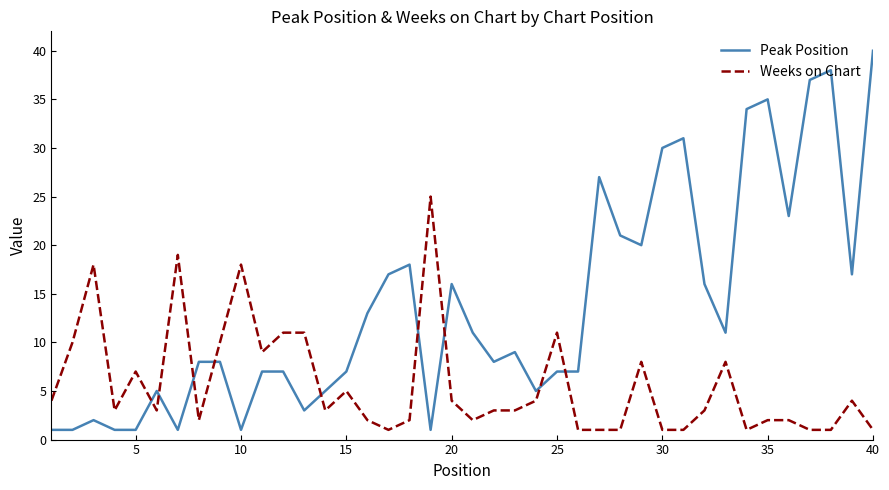

True or false: Weeks on Chart and Peak Position intersect in this chart.

True